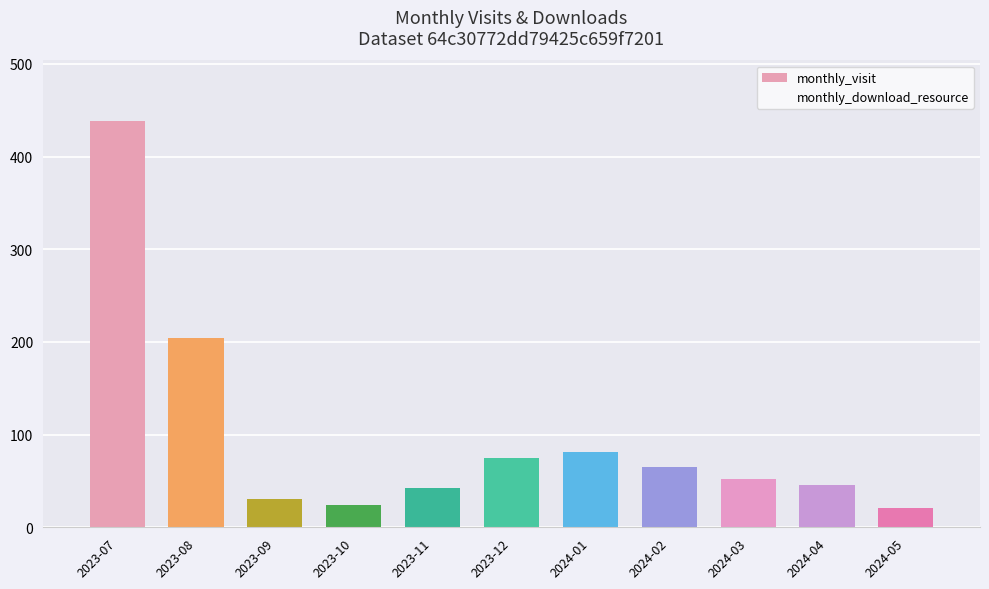

The value of monthly_visit at 2023-07 is 704. True or false?

False